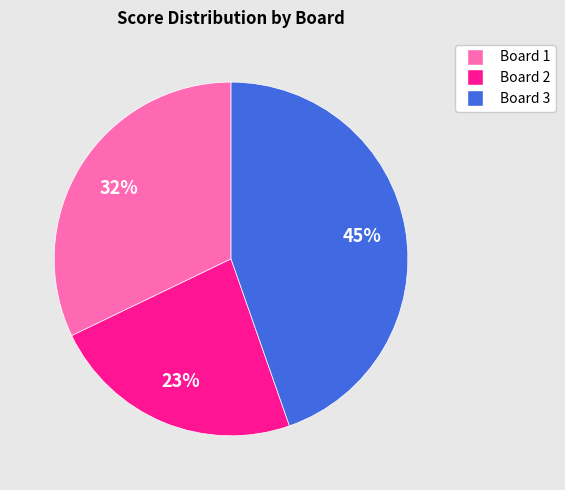

Between Board 1 and Board 2, which is larger?

Board 1